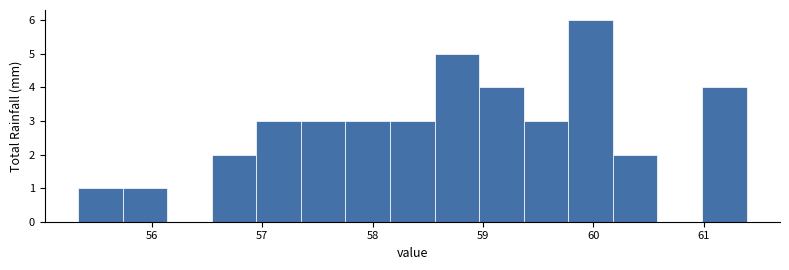

Reading left to right, transcribe this chart: for each bar, give the range it covers on the x-axis and its height. Neither the bar edges nor the heights are printed on the chart, so give them approximately, as read against the axes.

55.3 to 55.7: 1
55.7 to 56.1: 1
56.1 to 56.5: 0
56.5 to 56.9: 2
56.9 to 57.4: 3
57.4 to 57.8: 3
57.8 to 58.2: 3
58.2 to 58.6: 3
58.6 to 59.0: 5
59.0 to 59.4: 4
59.4 to 59.8: 3
59.8 to 60.2: 6
60.2 to 60.6: 2
60.6 to 61.0: 0
61.0 to 61.4: 4